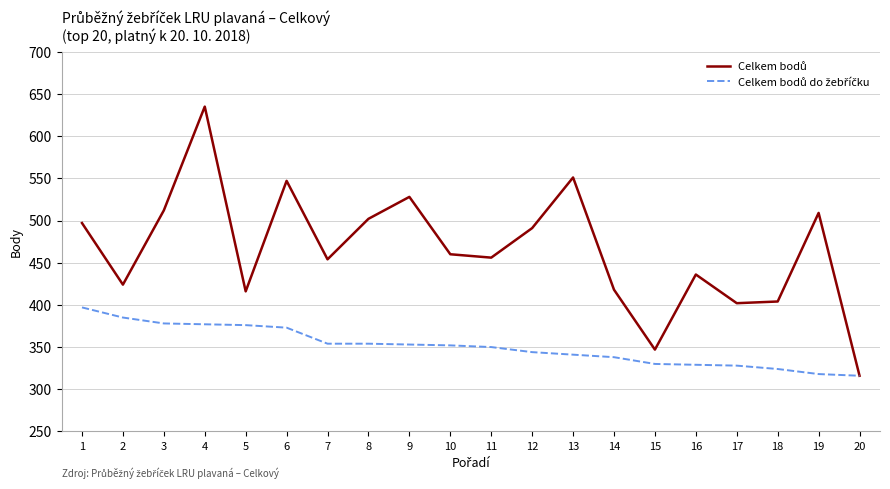

At which category is the sum across all series the highest?

4